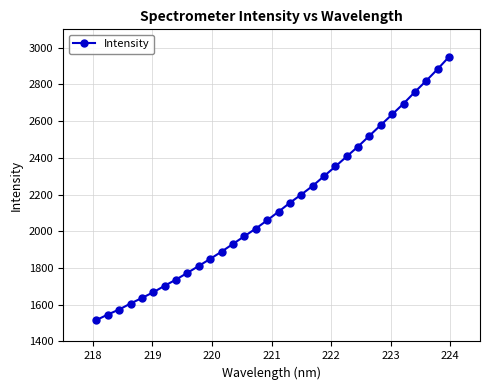

What is the difference between the maximum and minimum values?

1434.0